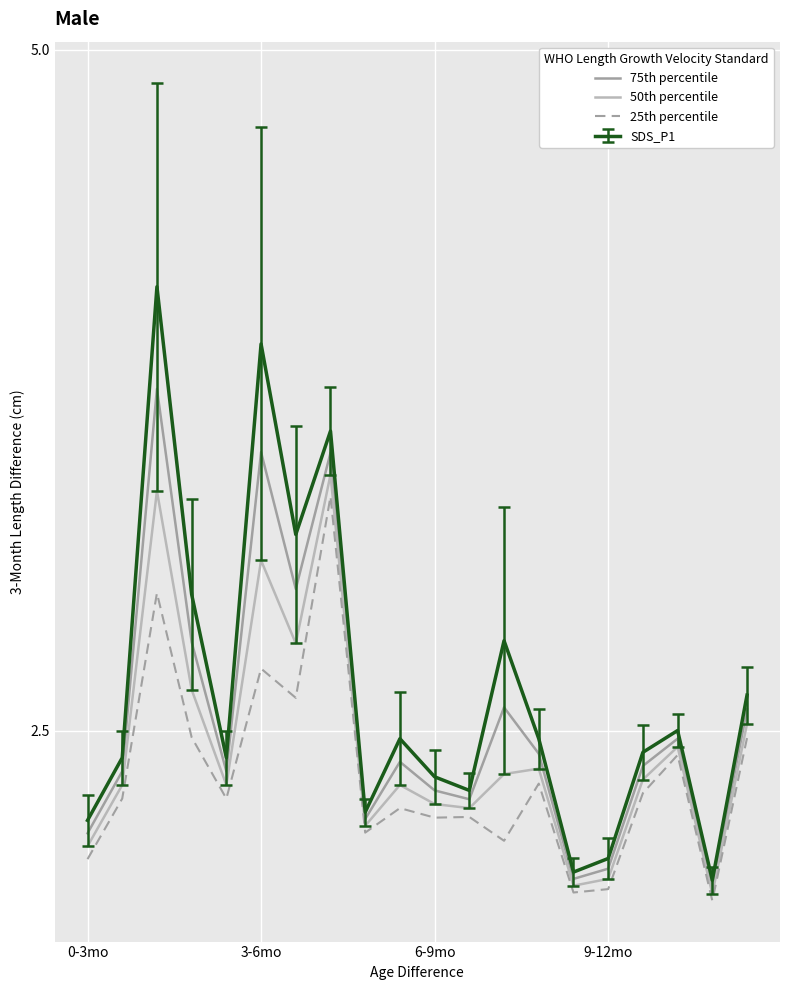

Rank the series by their average value, from lowest to highest.

25th percentile, 50th percentile, 75th percentile, SDS_P1